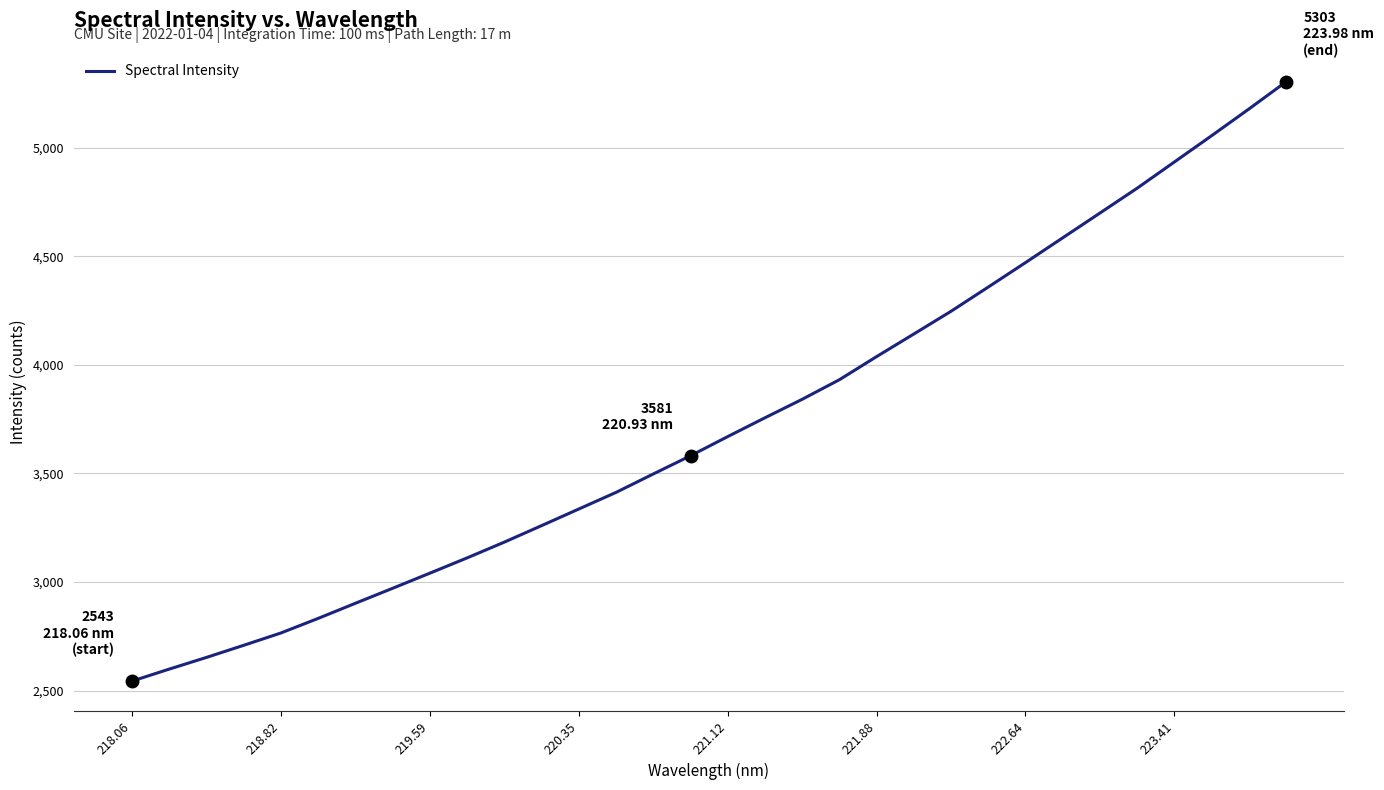

How many distinct data groups are displayed?

1